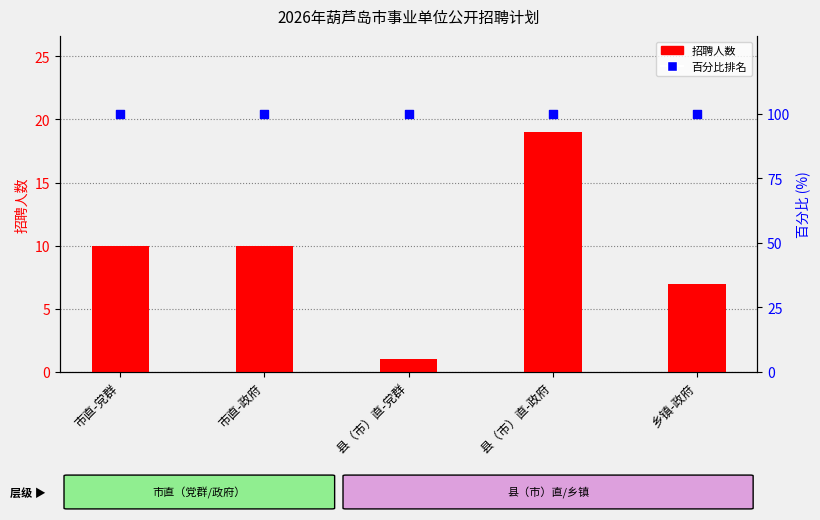

What are all the series names shown in the legend?

招聘人数, 百分比排名